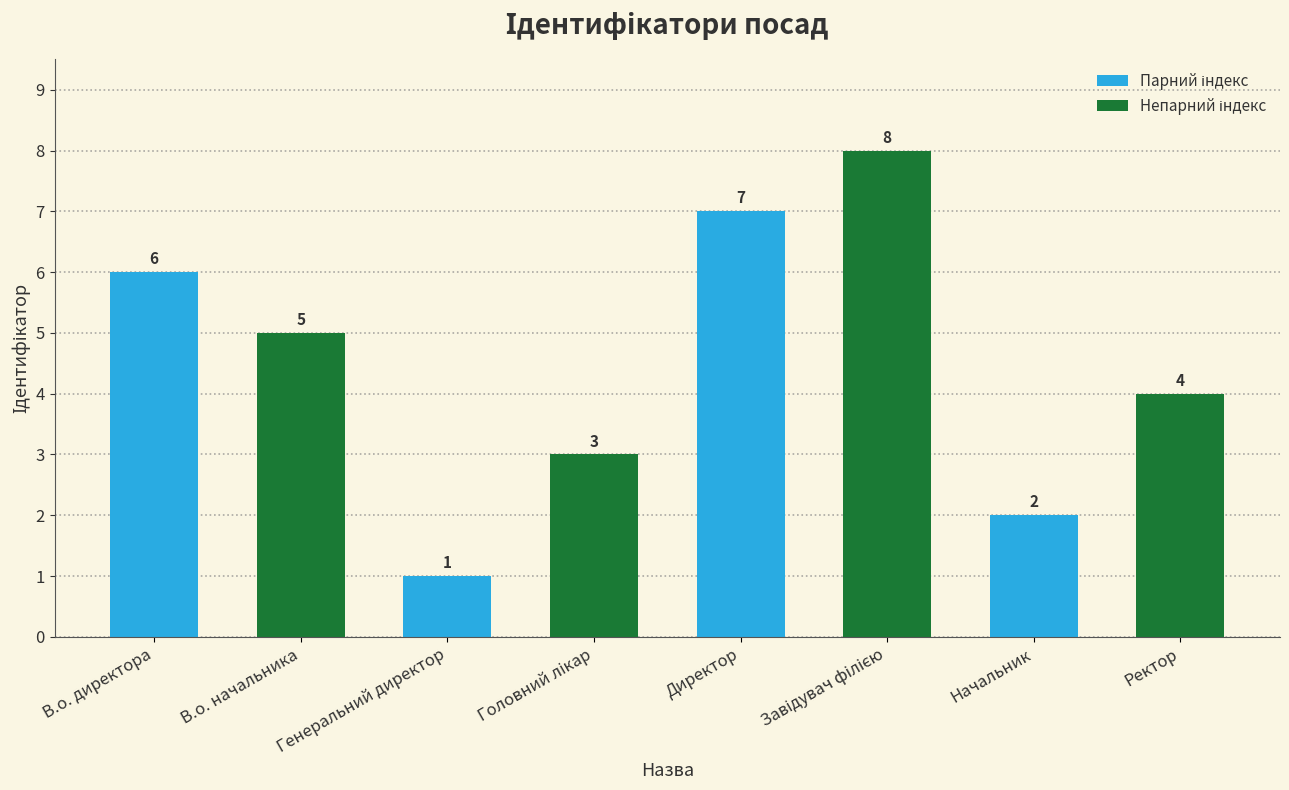

Between Начальник and Генеральний директор, which is larger?

Начальник